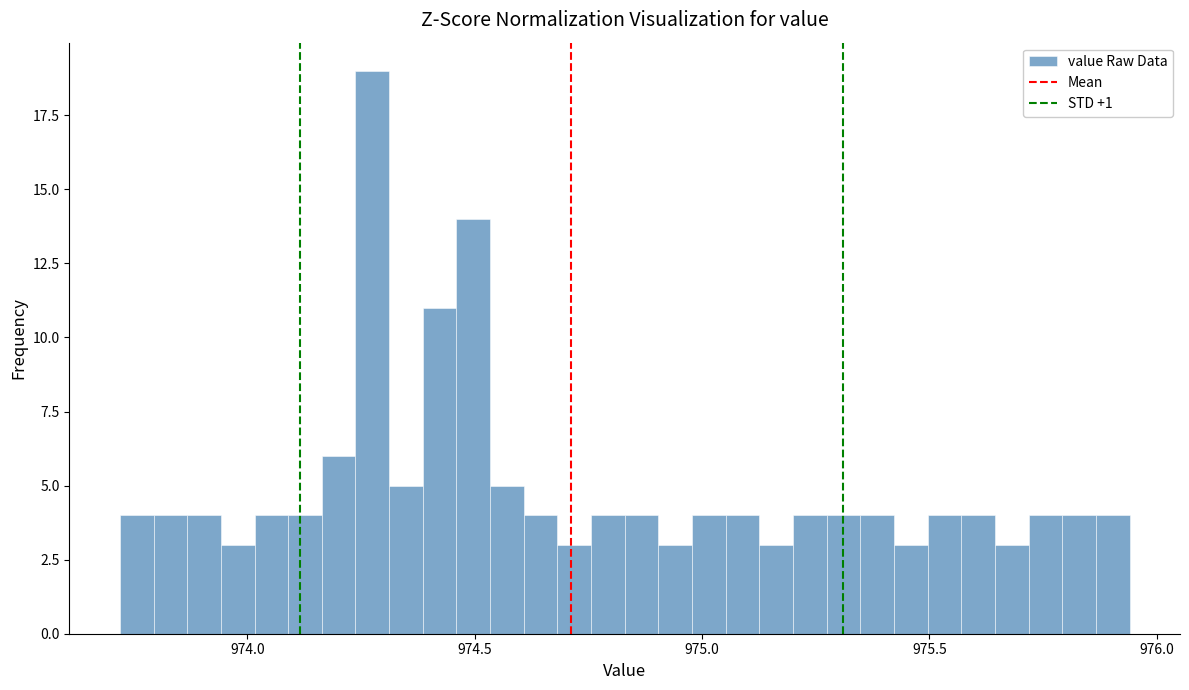

Around what value on the x-axis is the tallest bar? Give the approximate position of its centre, as read against the axis.

974.30